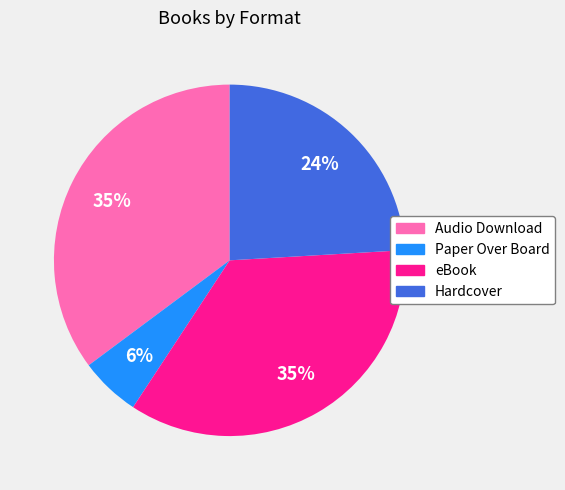

What is the ratio of the value at Hardcover to the value at Audio Download?

0.7